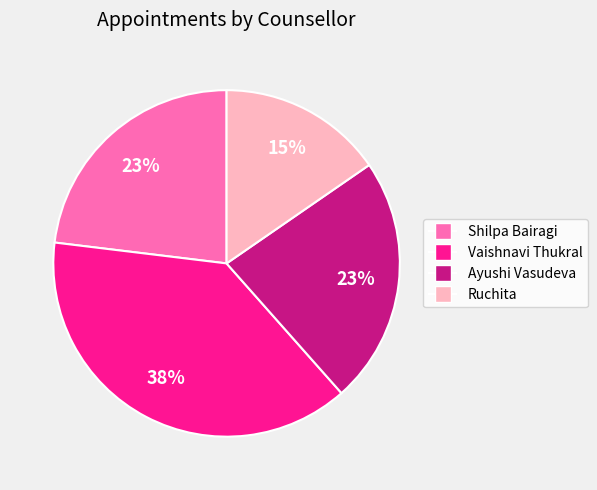

Is it true that Ayushi Vasudeva is 23% of the pie?

True